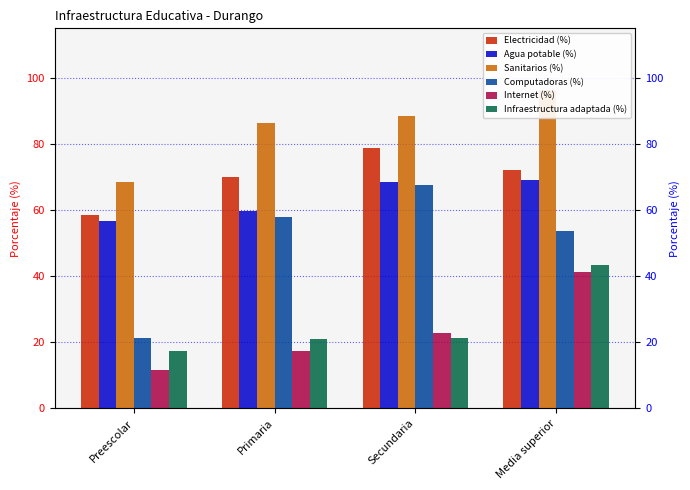

What is the average value of the Internet (%) series?

23.2